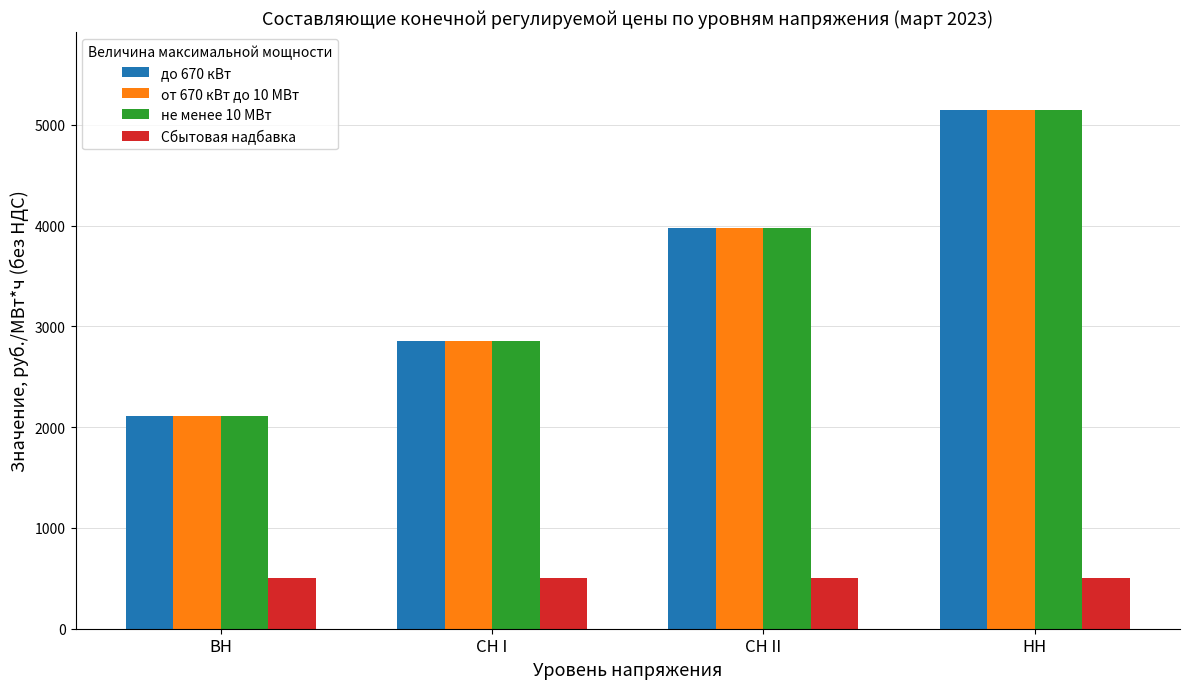

What is the label of the 3rd bar from the left?

СН II